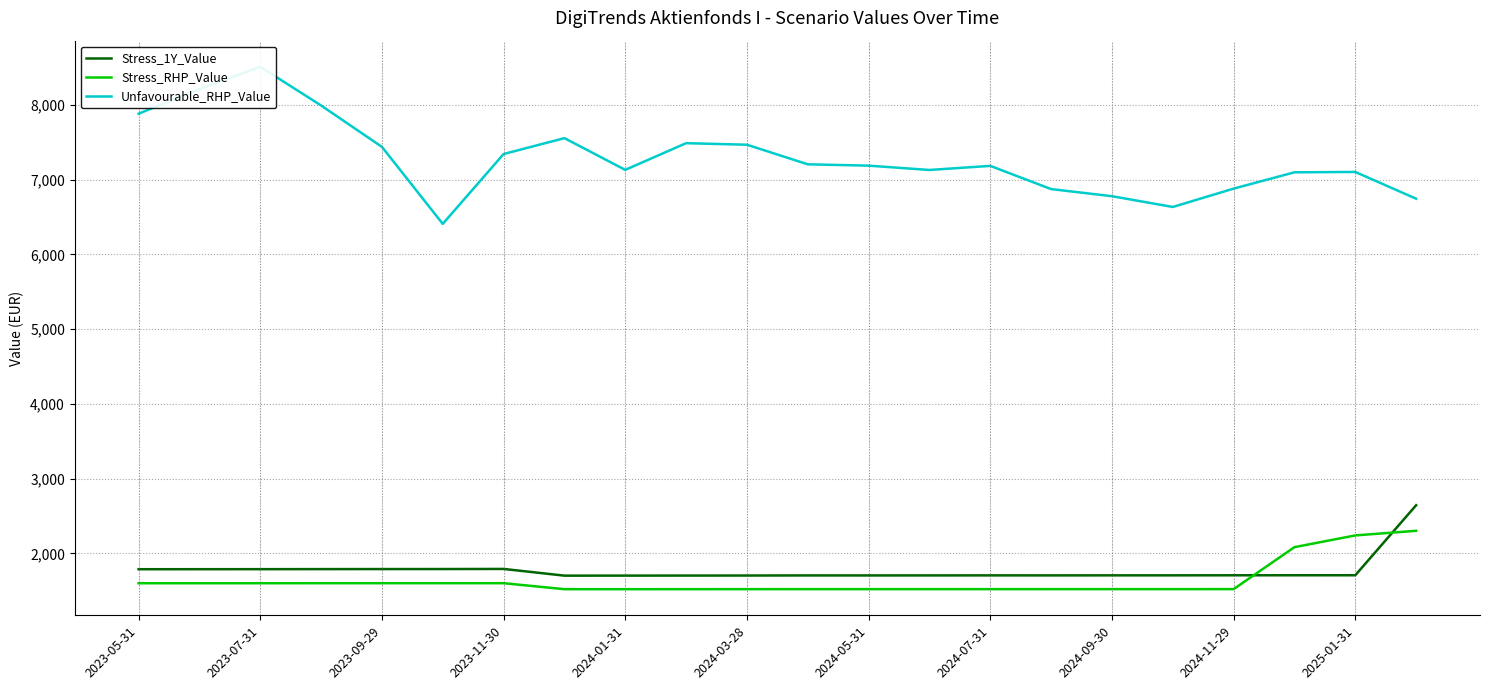

True or false: Stress_RHP_Value and Stress_1Y_Value intersect in this chart.

True